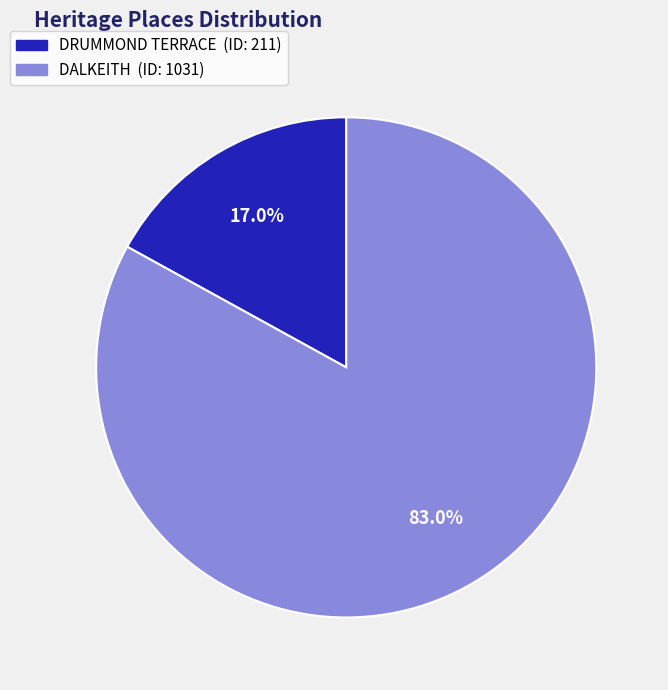

Which has a higher value, DRUMMOND TERRACE or DALKEITH?

DALKEITH